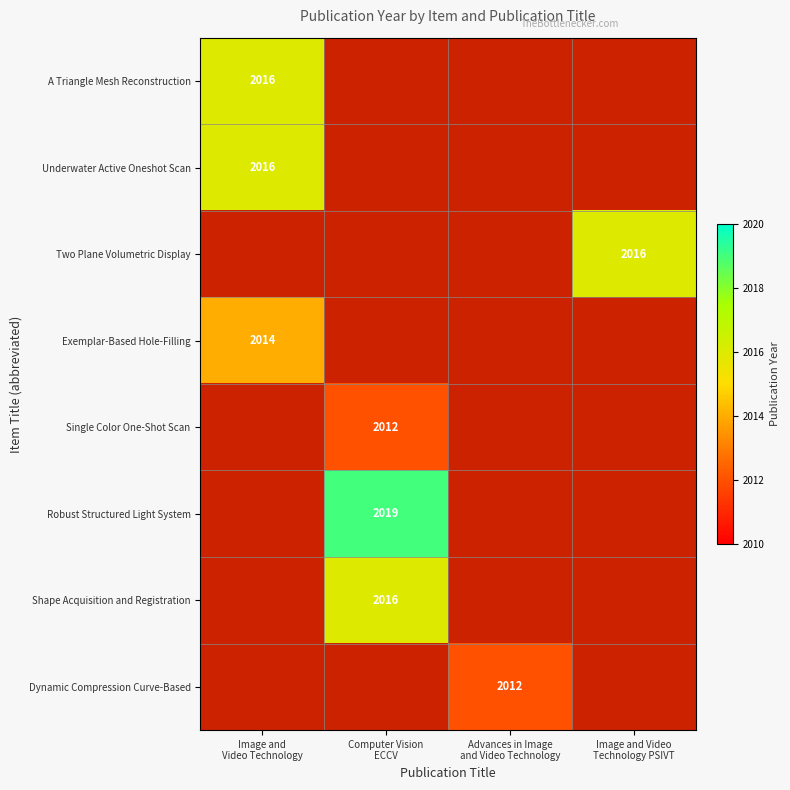

Is it true that Dynamic Compression Curve-Based equals -1088 at Image and Video Technology?

False